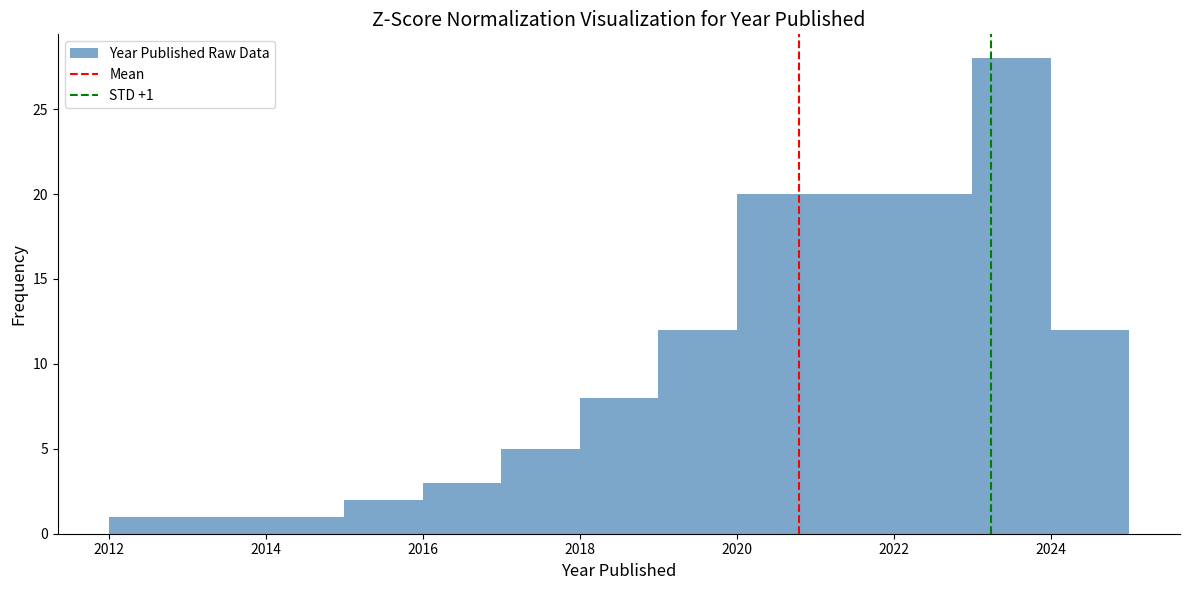

Over which range of the x-axis is the bar tallest?

2023 to 2024